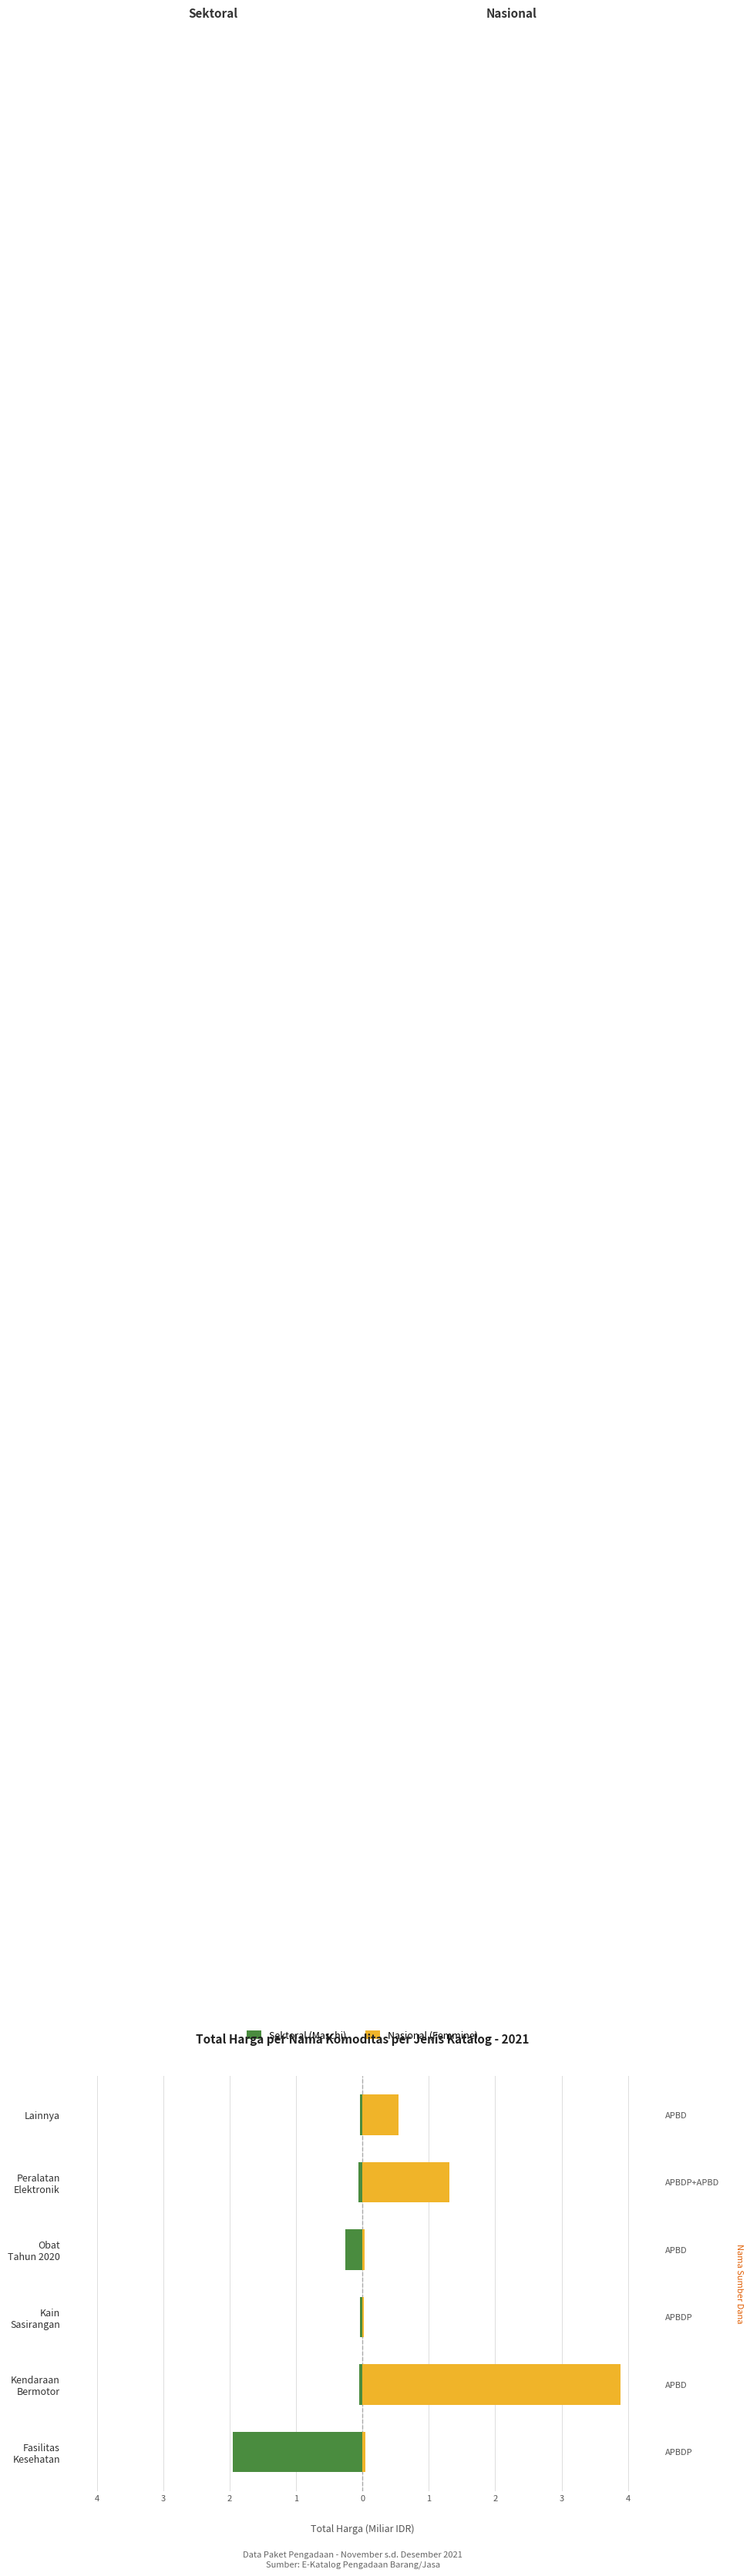

How many distinct data groups are displayed?

2